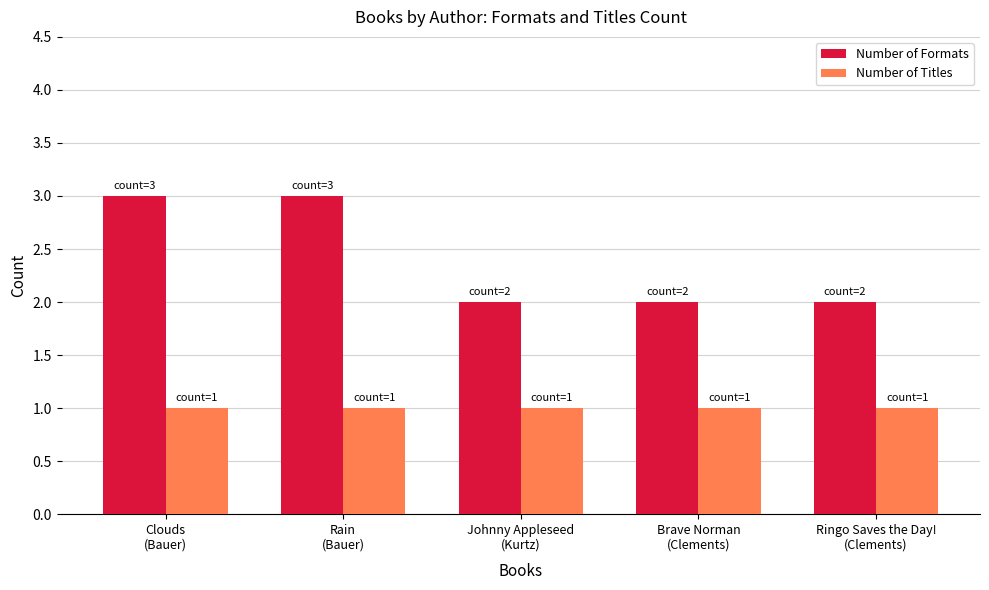

What is the spread (max minus min) of values at Clouds
(Bauer)?

2